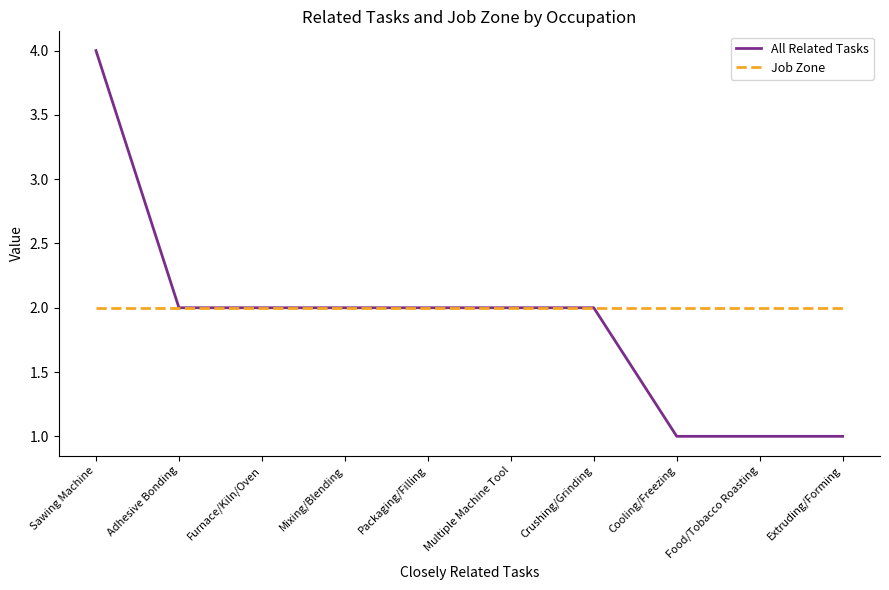

What position from the right is Adhesive Bonding?

9